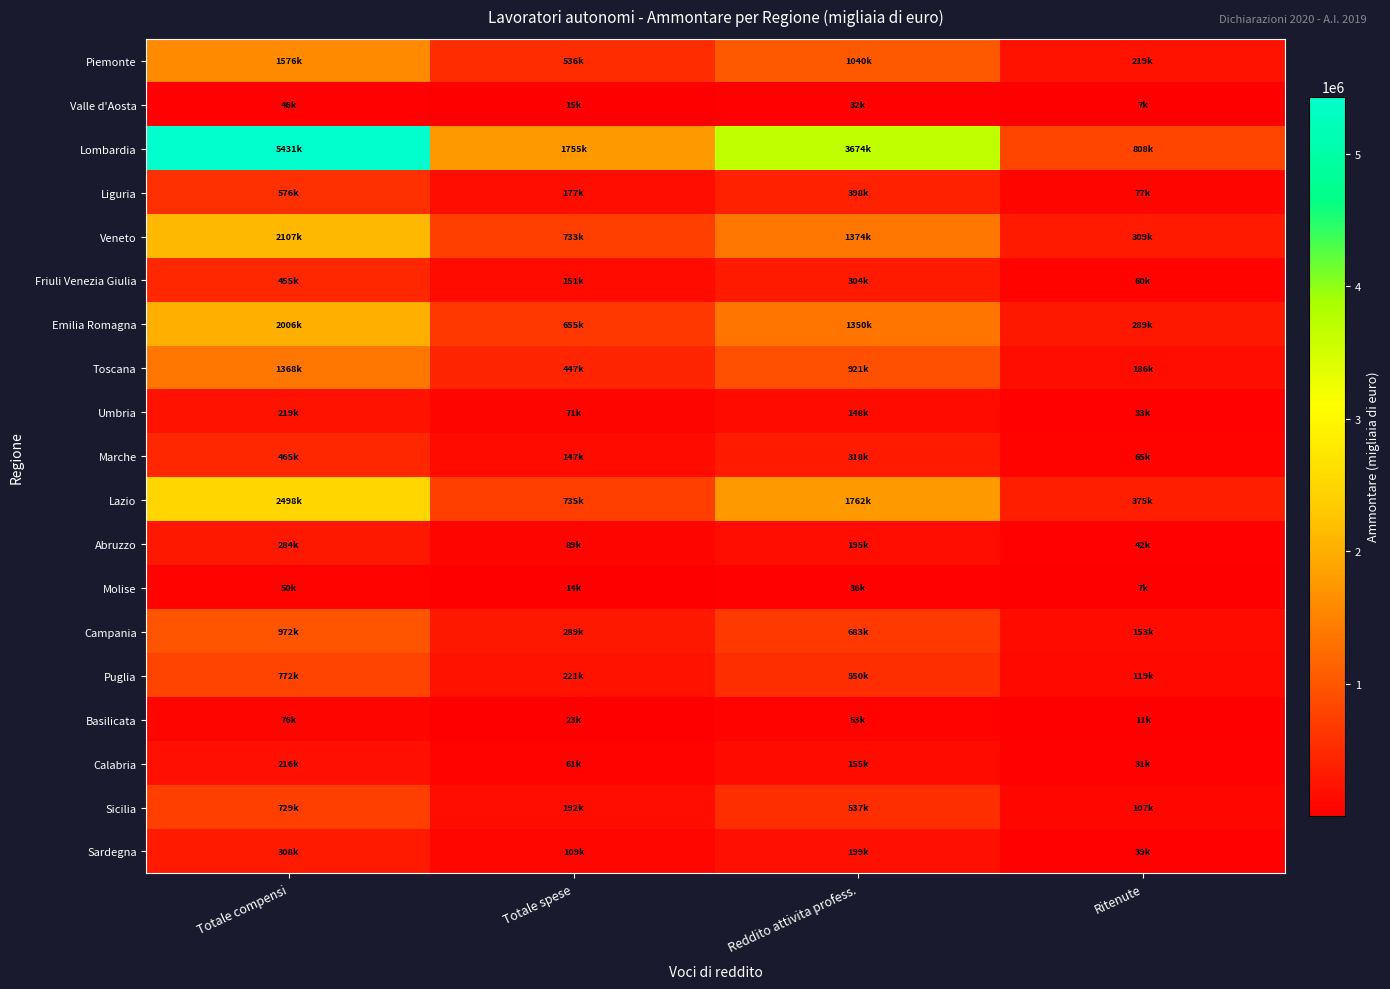

Which series changed the most between Totale spese and Reddito attivita profess.?

Lombardia